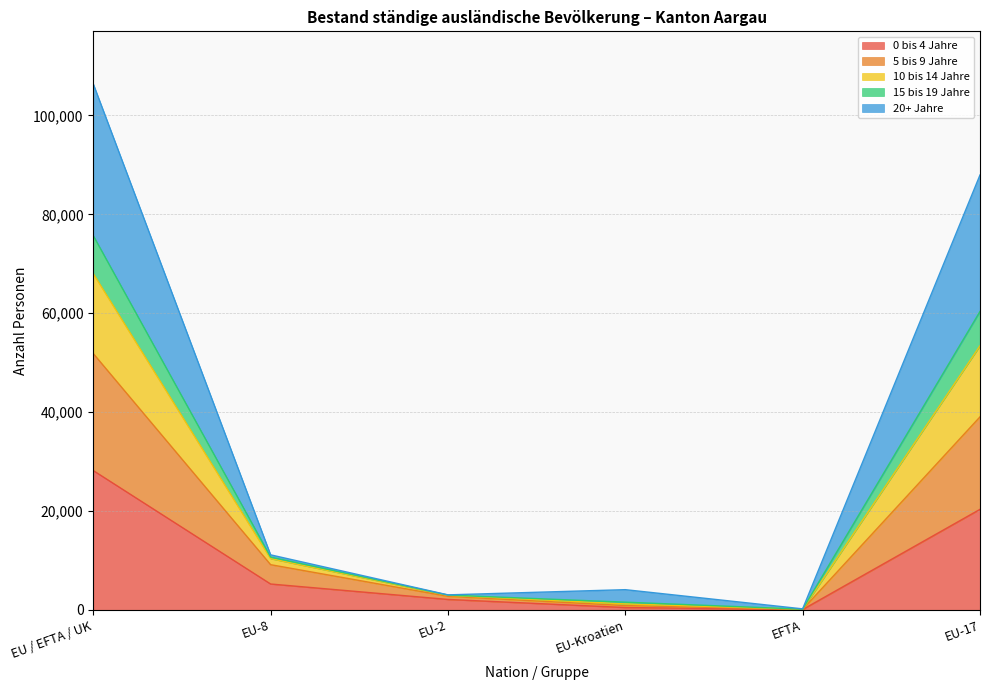

At which category is the sum across all series the highest?

EU / EFTA / UK